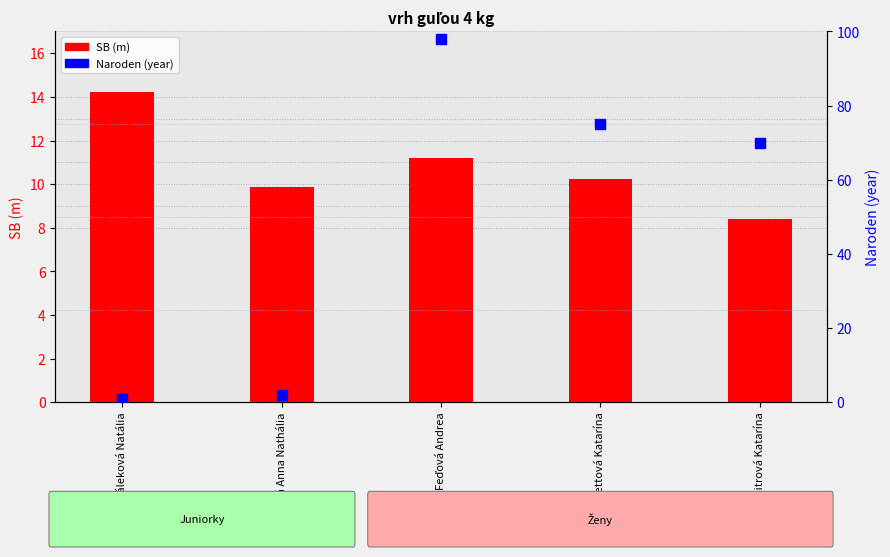

Which series has the largest total across all categories?

Naroden (year)